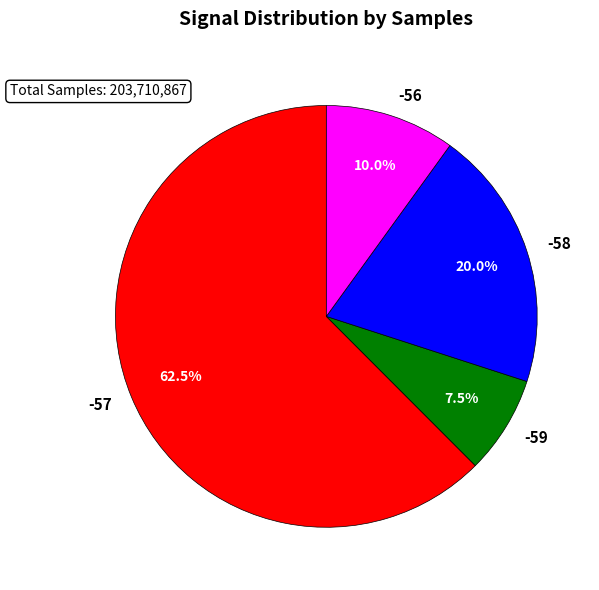

The -58 slice represents 12% of the pie. True or false?

False